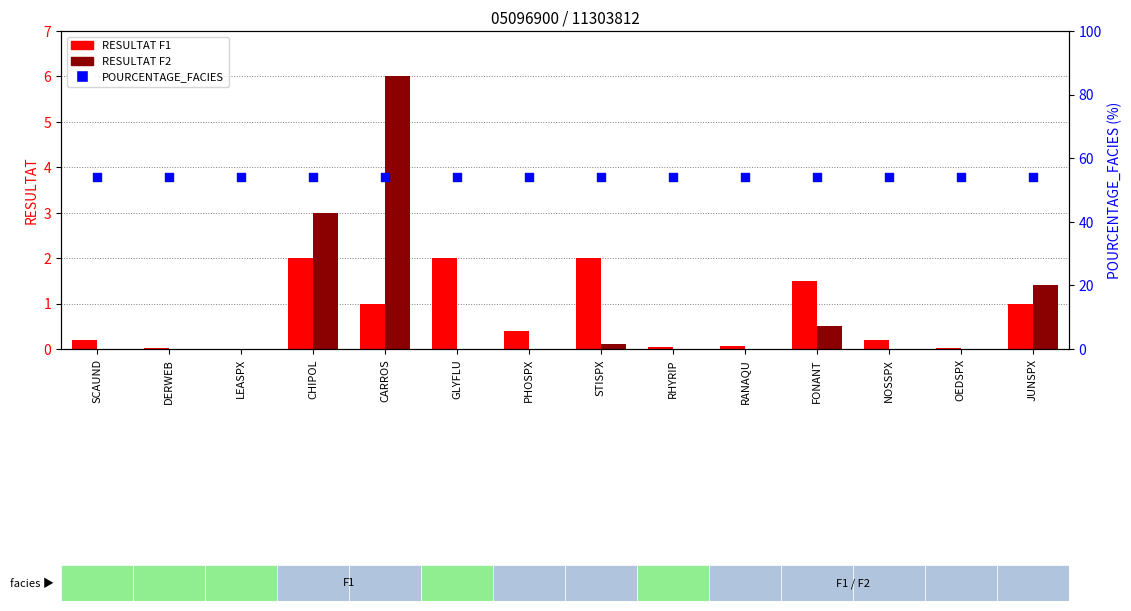

Is the value of RESULTAT F2 at CHIPOL greater than the value of RESULTAT F1 at DERWEB?

Yes